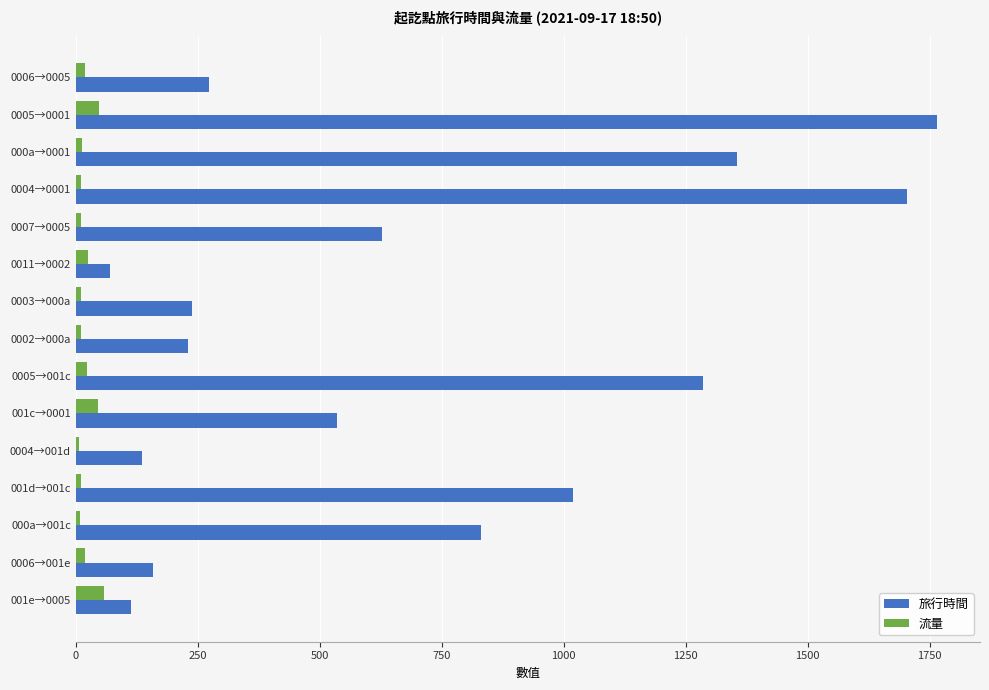

Rank the series by their maximum value, from lowest to highest.

流量, 旅行時間